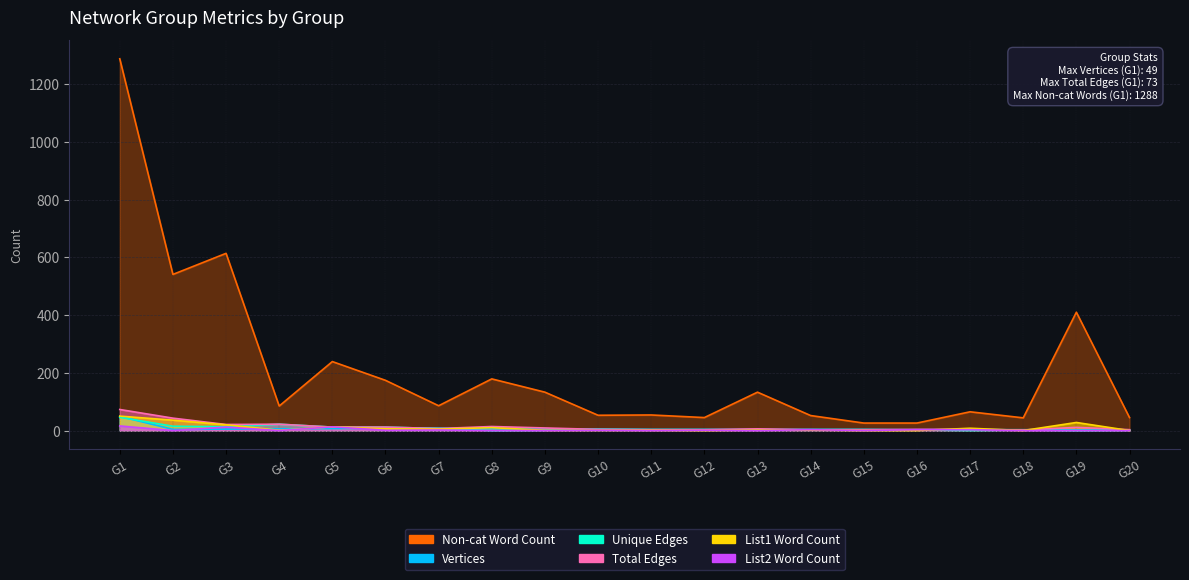

The value of Vertices at G13 is 4. True or false?

True